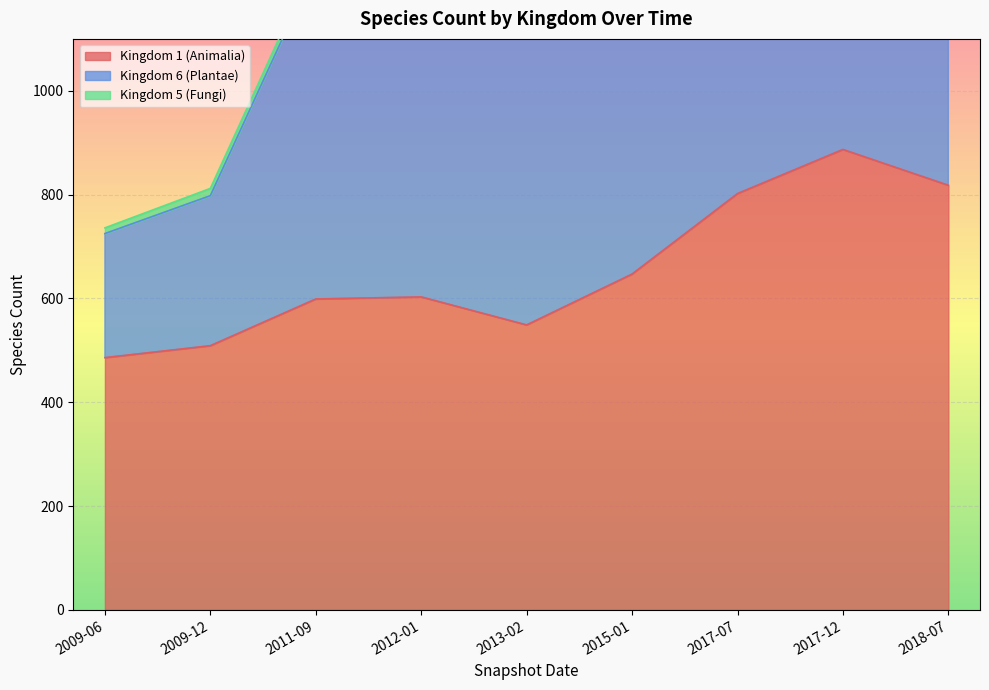

How many values in the Kingdom 6 (Plantae) series are below 1292?

4